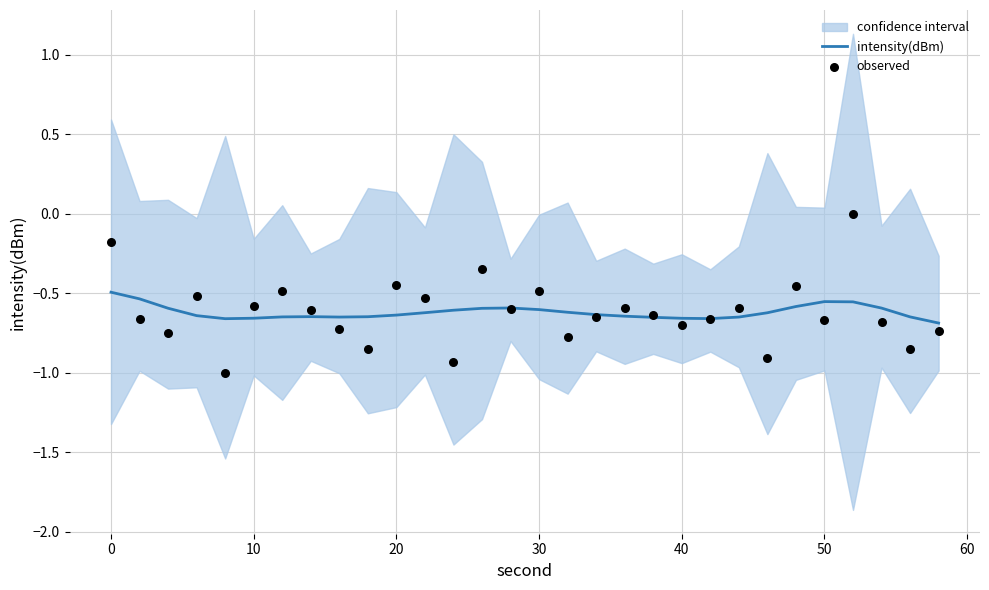

Which series has the largest total across all categories?

intensity(dBm)